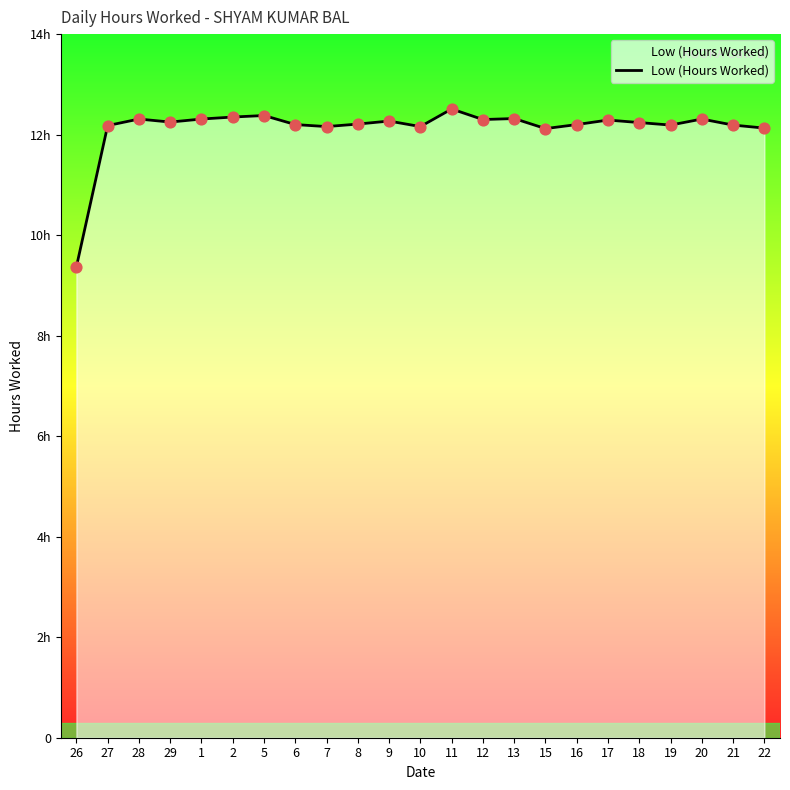

Approximately how many times larger is the value at 20 compared to 1?

1.0